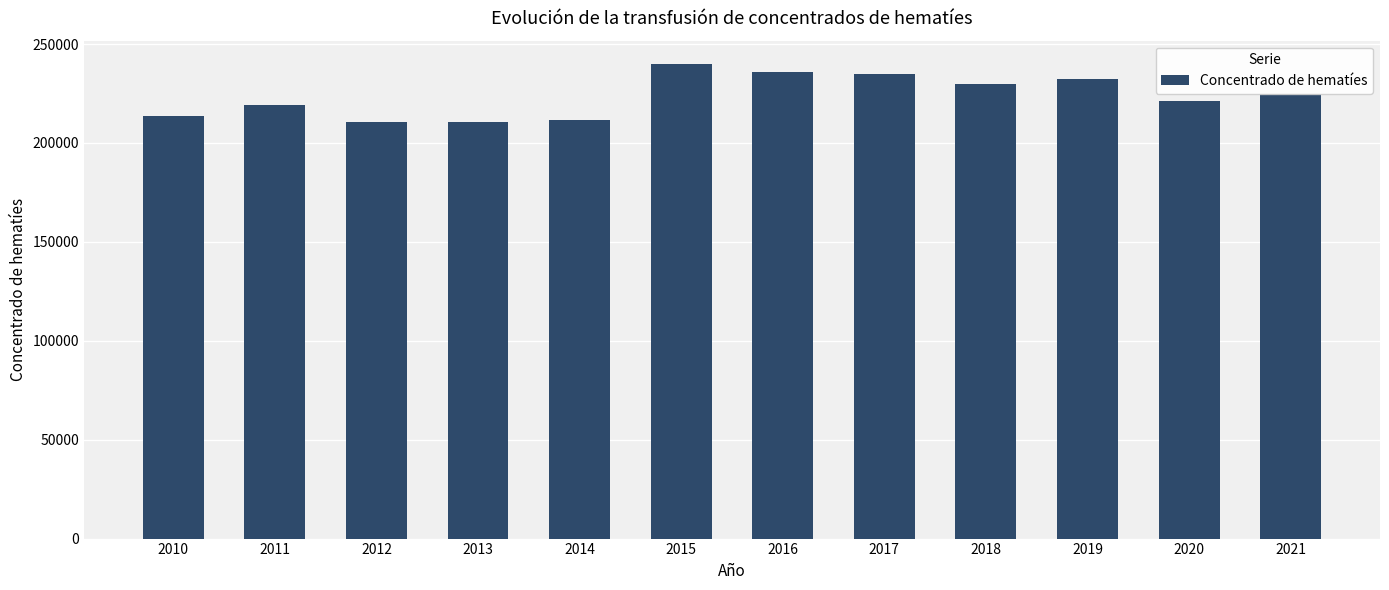

Approximately how many times larger is the value at 2019 compared to 2012?

1.1